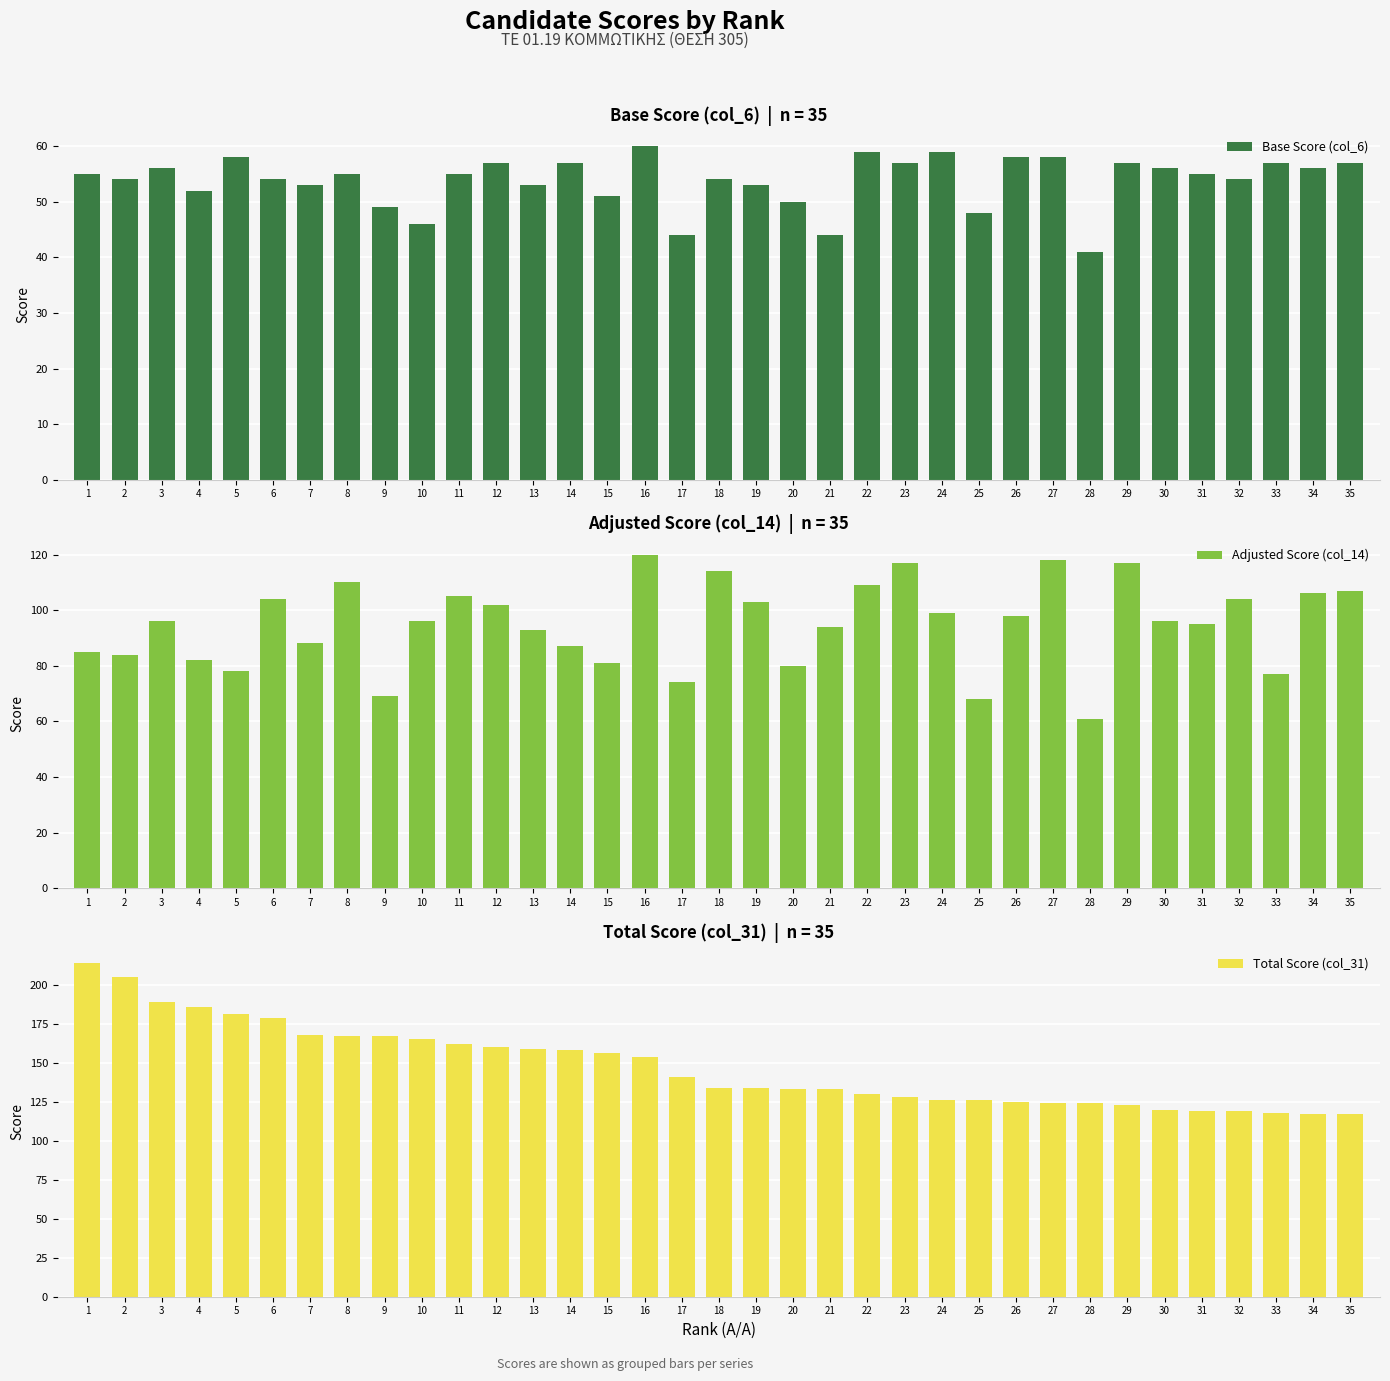

How many values in the Adjusted Score (col_14) series exceed 96?

16